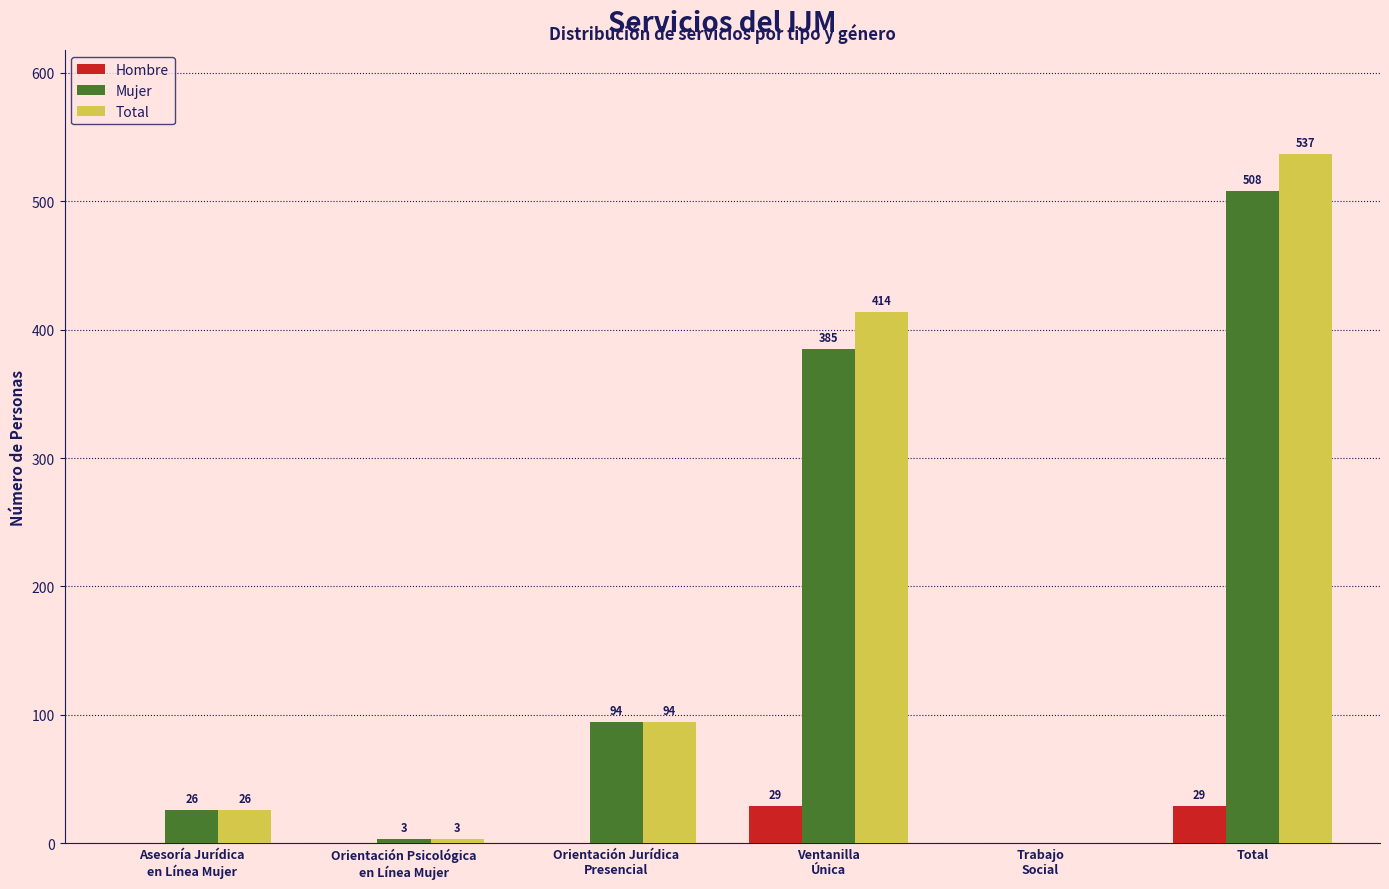

Which series has the widest spread of values?

Total